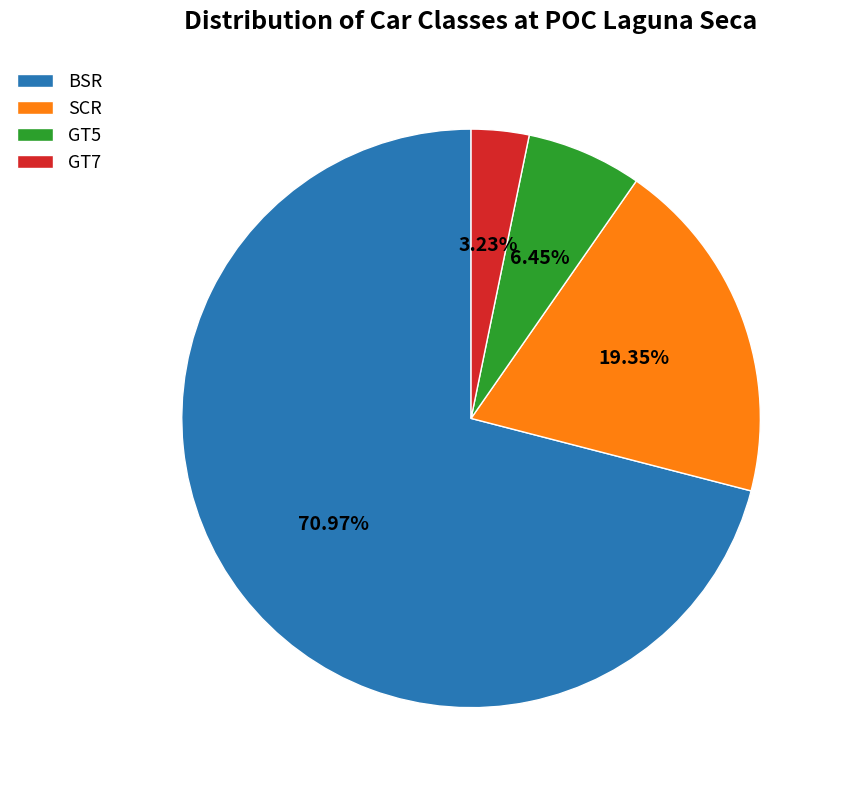

Which category has the smallest portion of the pie?

GT7